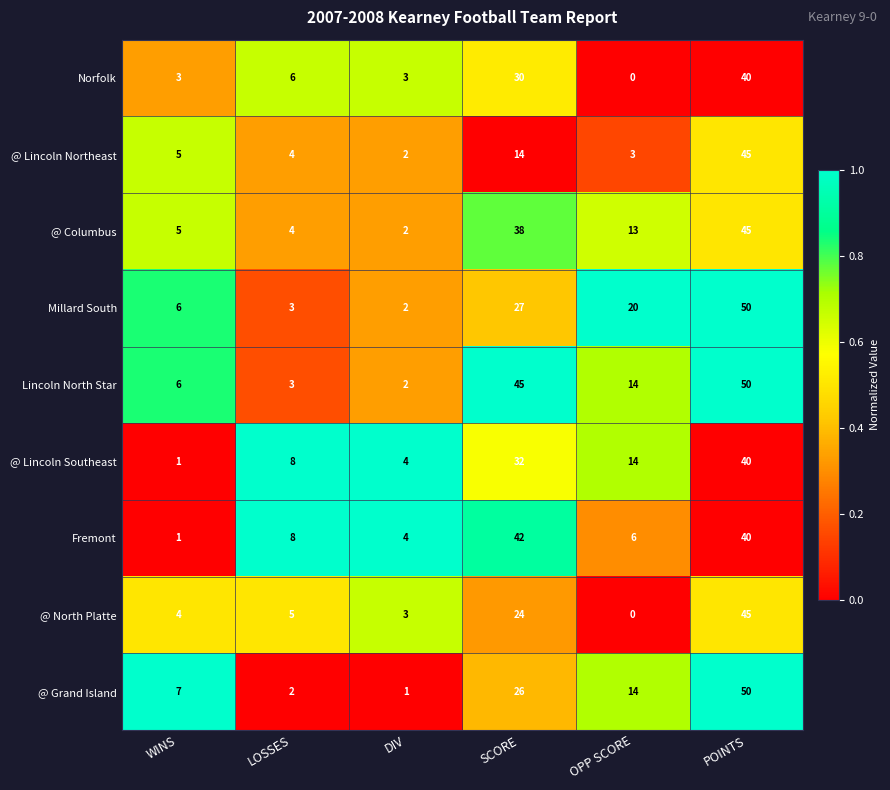

Which category has the lowest value across all series?

OPP SCORE